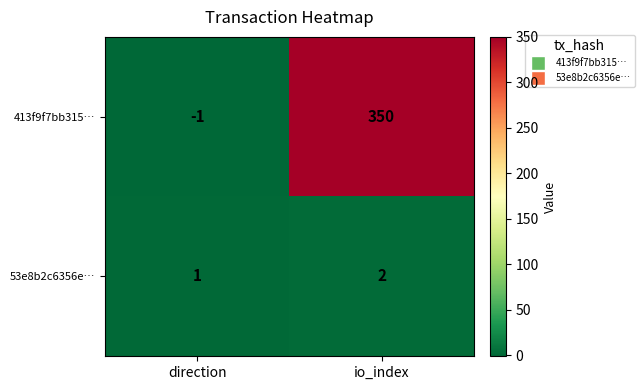

Reading left to right, transcribe all the data shown in this chart.

413f9f7bb315…: direction=-1	io_index=350
53e8b2c6356e…: direction=1	io_index=2